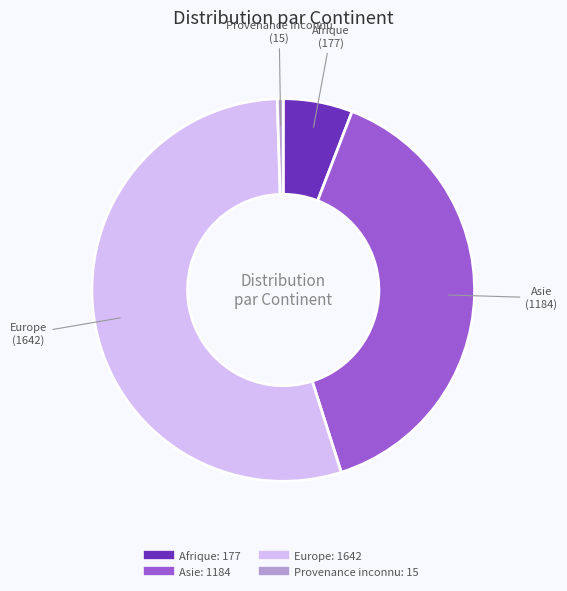

Do Asie and Europe together represent more than half of the pie?

Yes